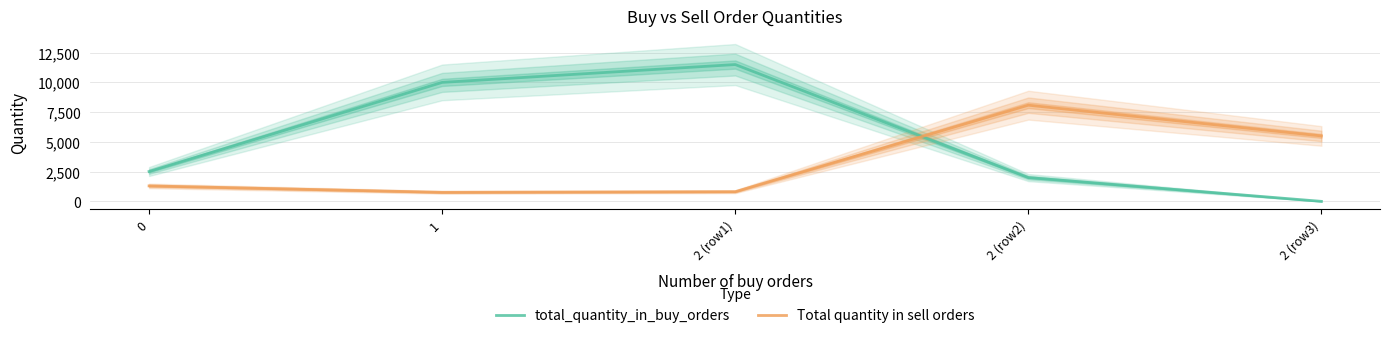

Reading left to right, transcribe all the data shown in this chart.

total_quantity_in_buy_orders: 2510	10000	11500	2000	0
Total quantity in sell orders: 1300	760	812	8085	5500